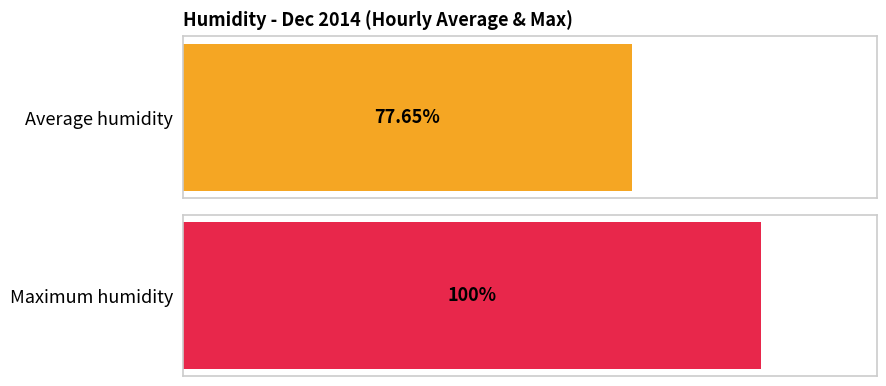

Does the chart contain stacked bars?

No